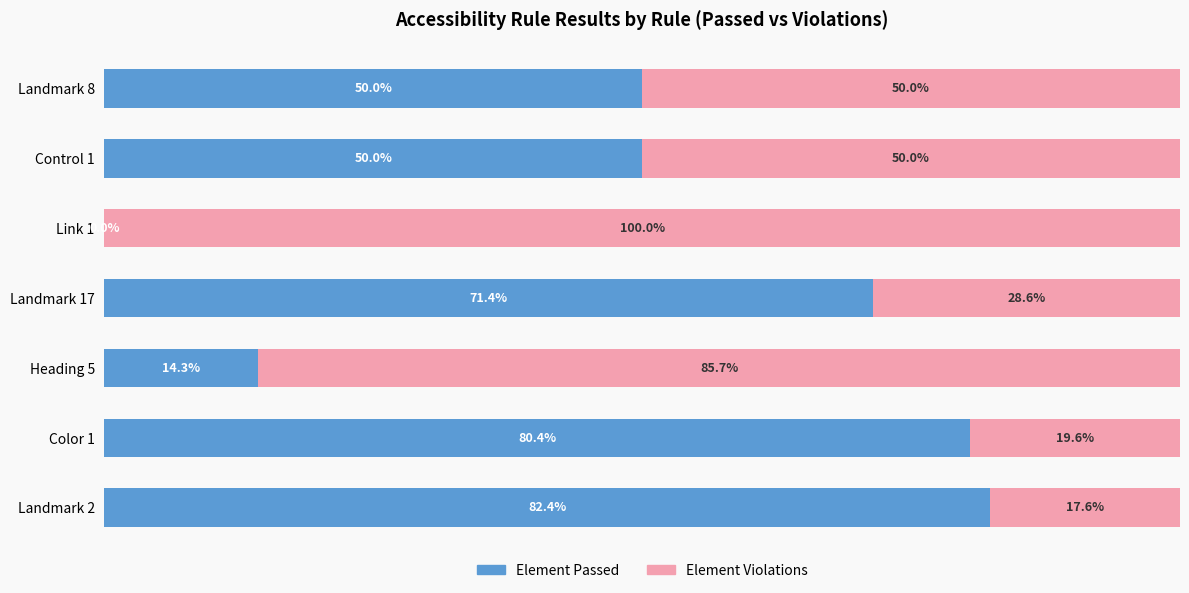

What are all the series names shown in the legend?

Element Passed, Element Violations